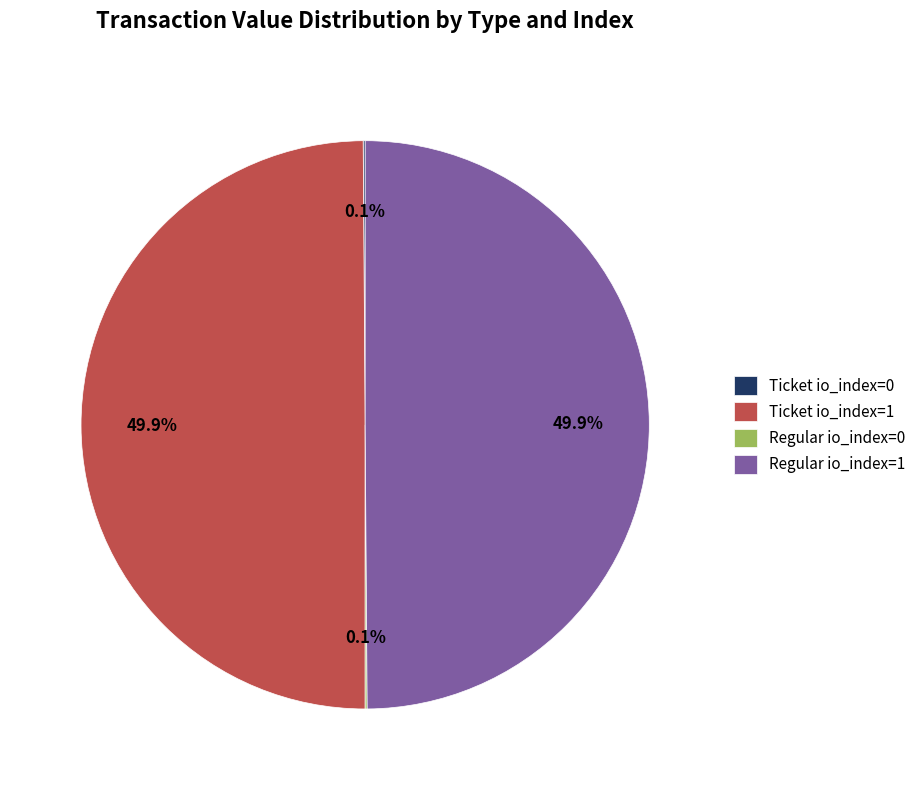

How much of the chart is everything except Regular io_index=1?

50.1%